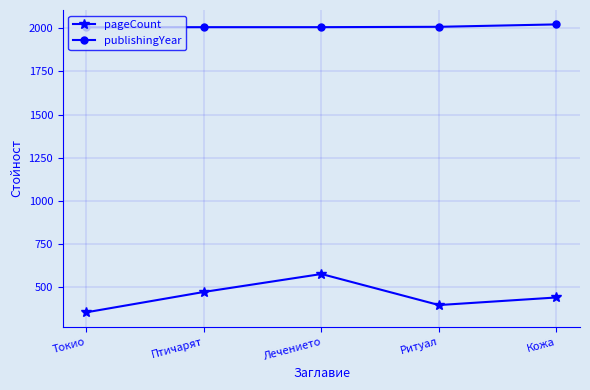

What is the sum of the pageCount values at Токио and Кожа?

794